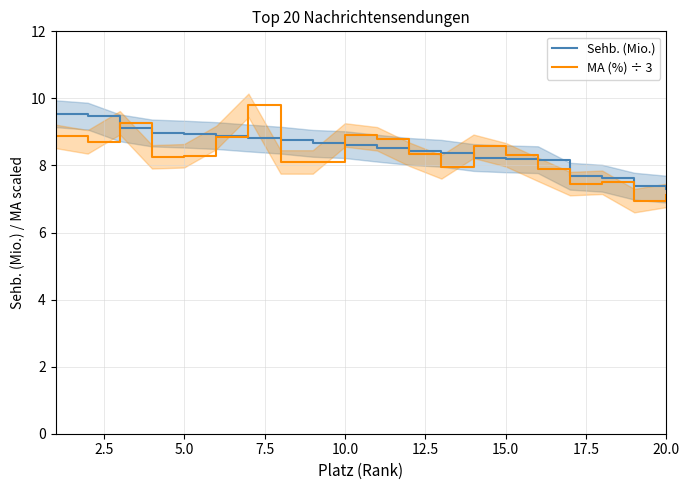

What is the minimum value for Sehb. (Mio.)?

7.3